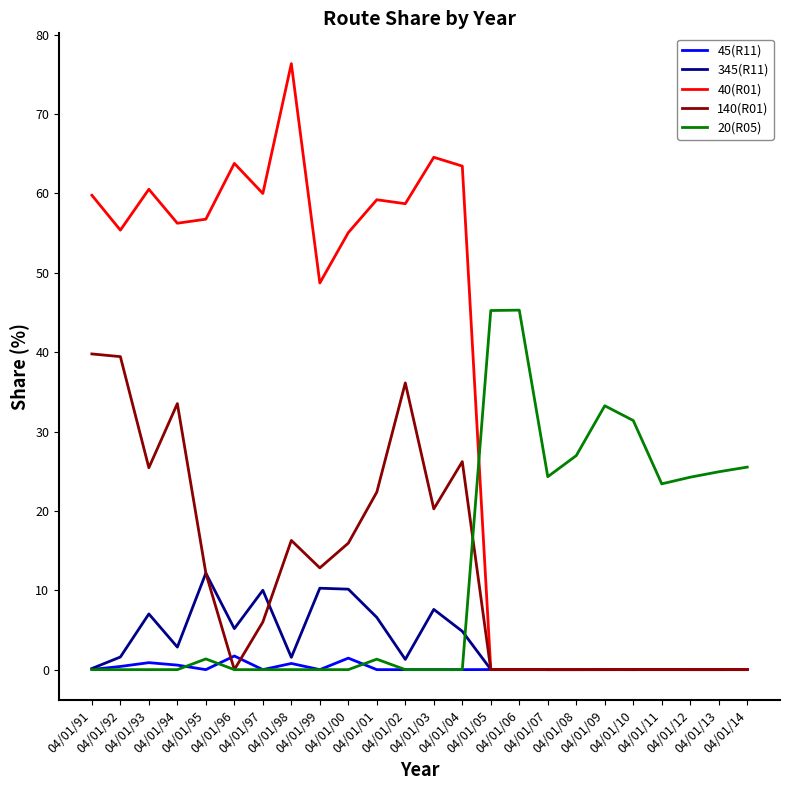

Where is 140(R01) nearest to the value 19?

04/01/03